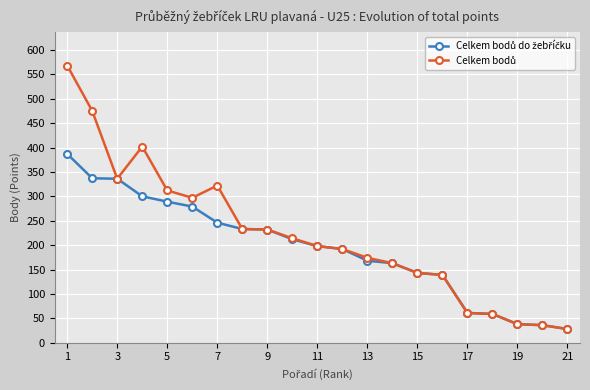

How many distinct data groups are displayed?

2